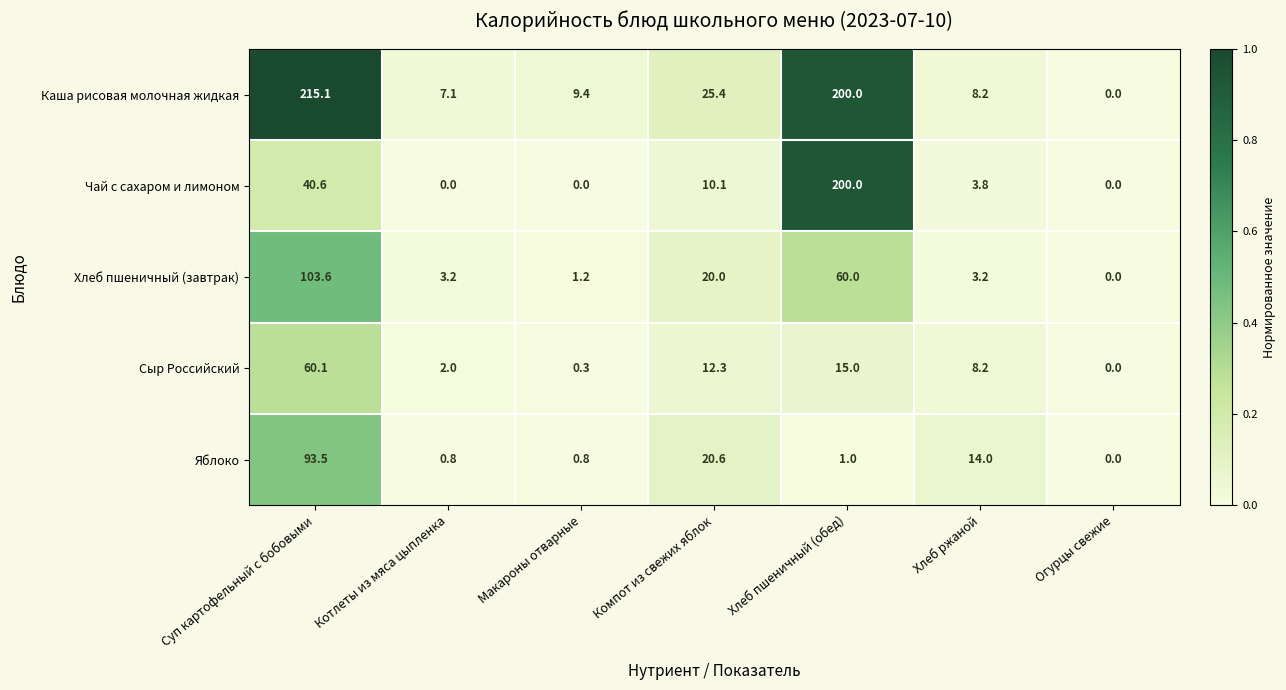

What is the spread (max minus min) of values at Компот из свежих яблок?

15.3